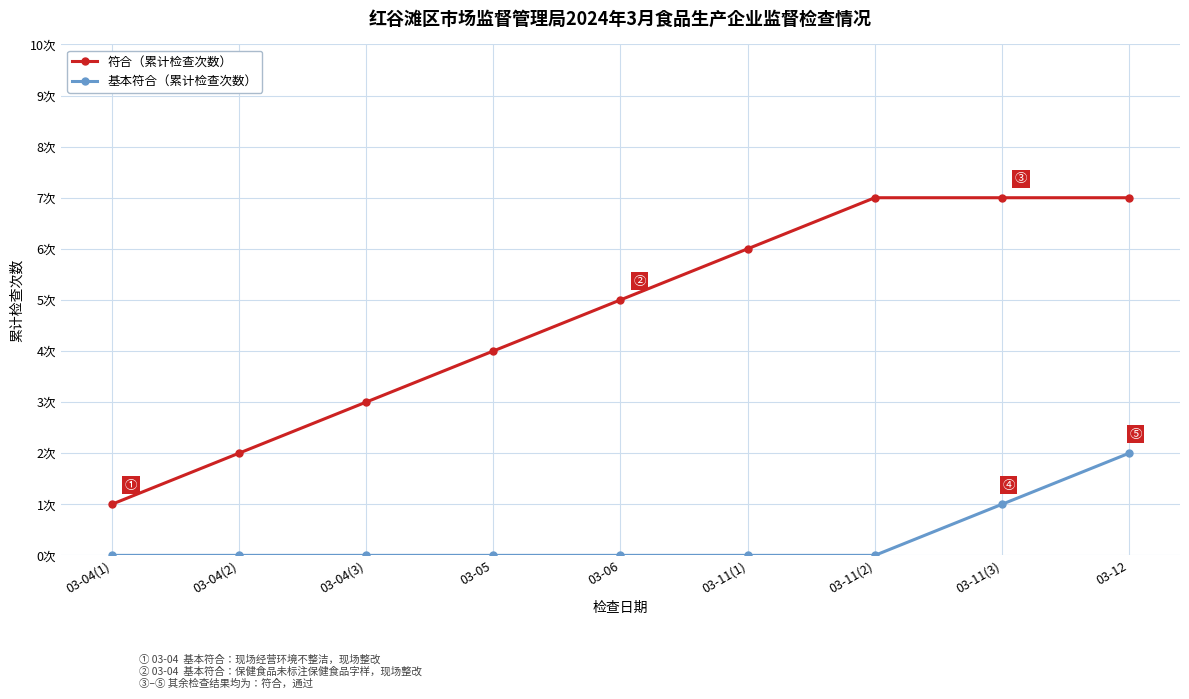

What are all the series names shown in the legend?

符合（累计检查次数）, 基本符合（累计检查次数）